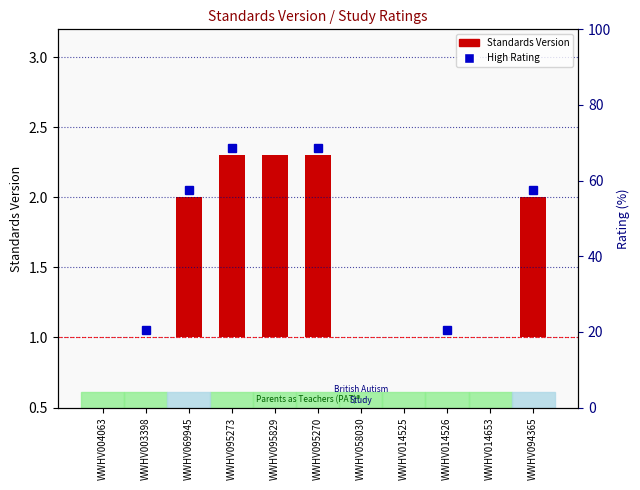

Are the bars horizontal?

No